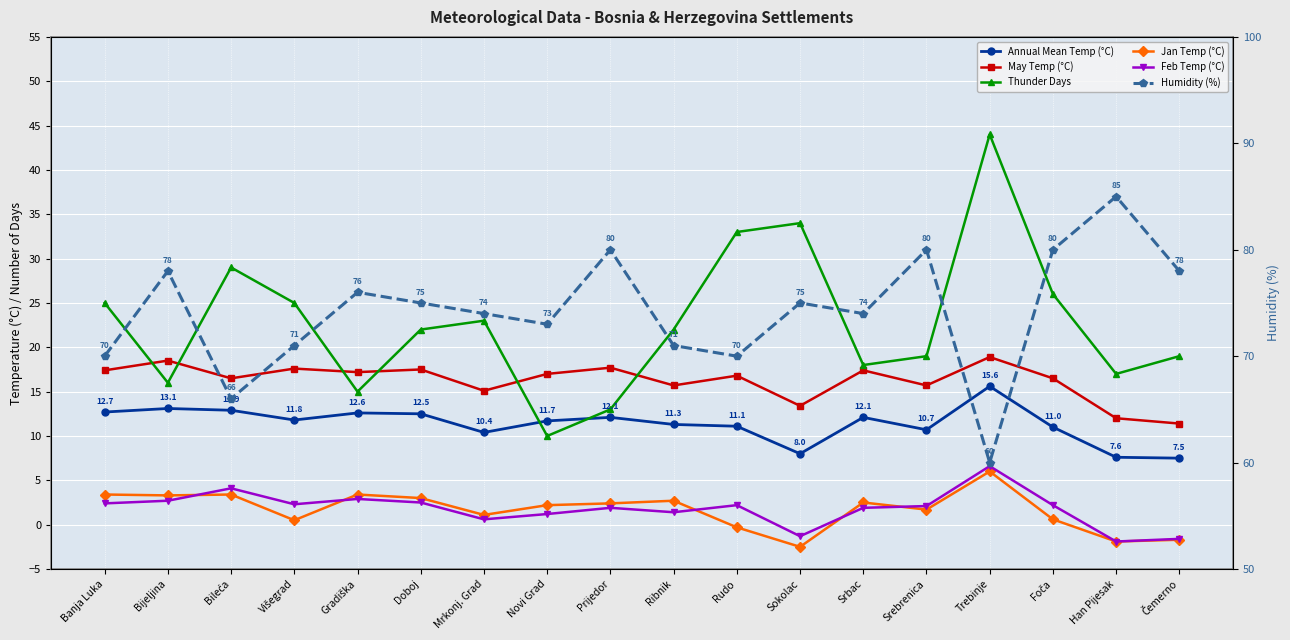

Is it true that Feb Temp (°C) equals 2.7 at Bijeljina?

True